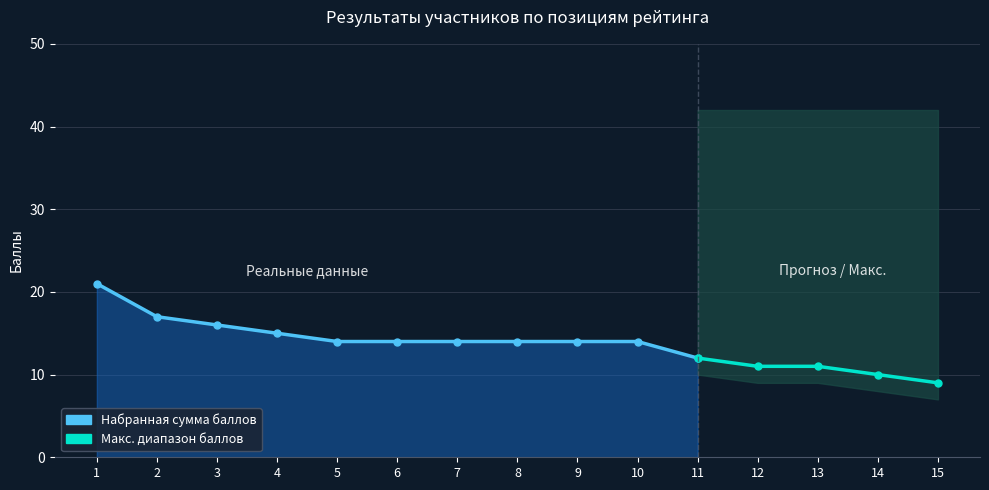

The chart shows a value of 10 at 2. True or false?

False